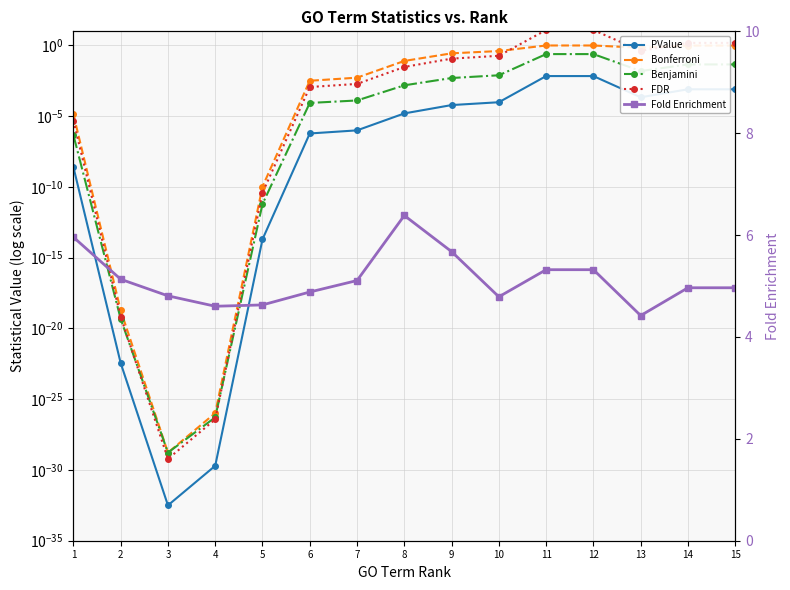

Is it true that Benjamini equals 0.0 at 10?

False